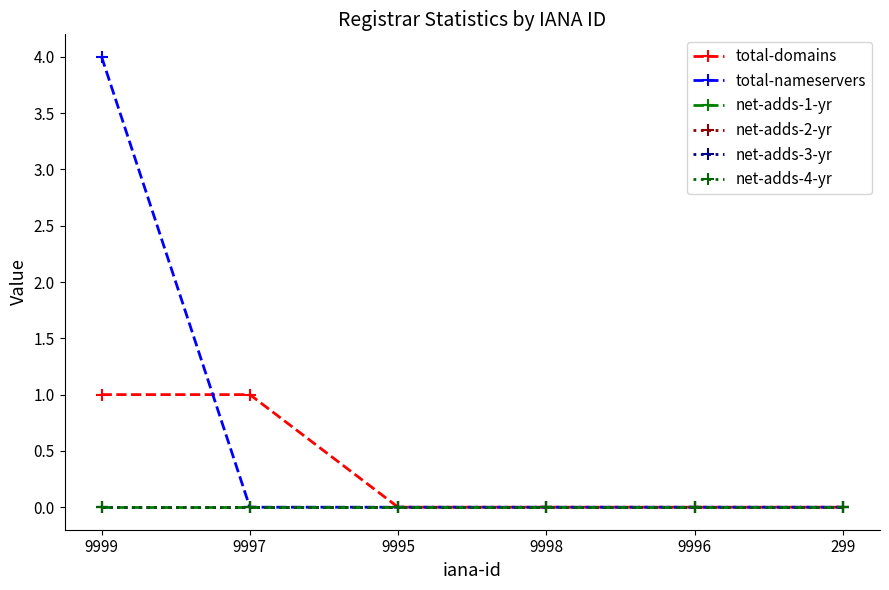

Which series has the largest total across all categories?

total-nameservers